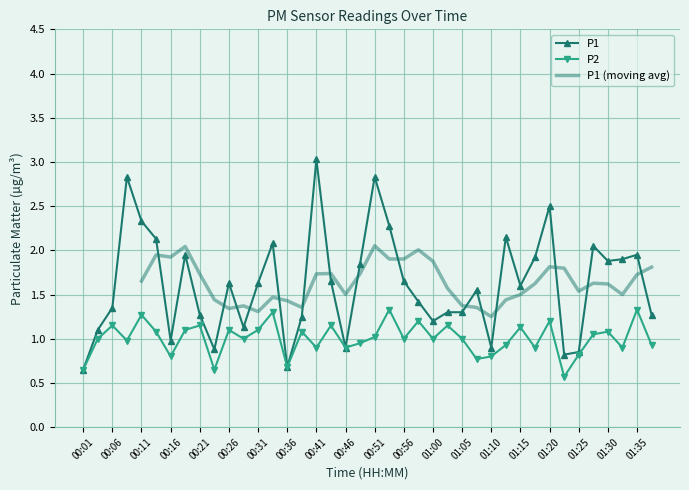

What is the average value of the P2 series?

1.0